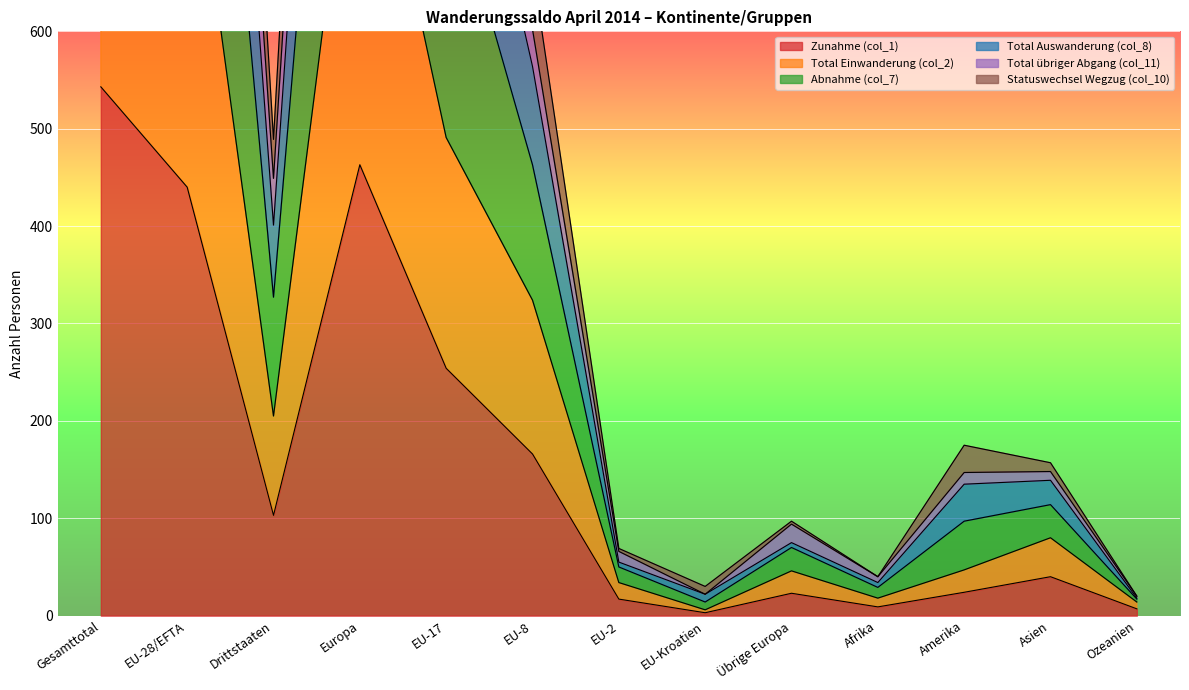

Does the chart display data point markers on the line(s)?

No